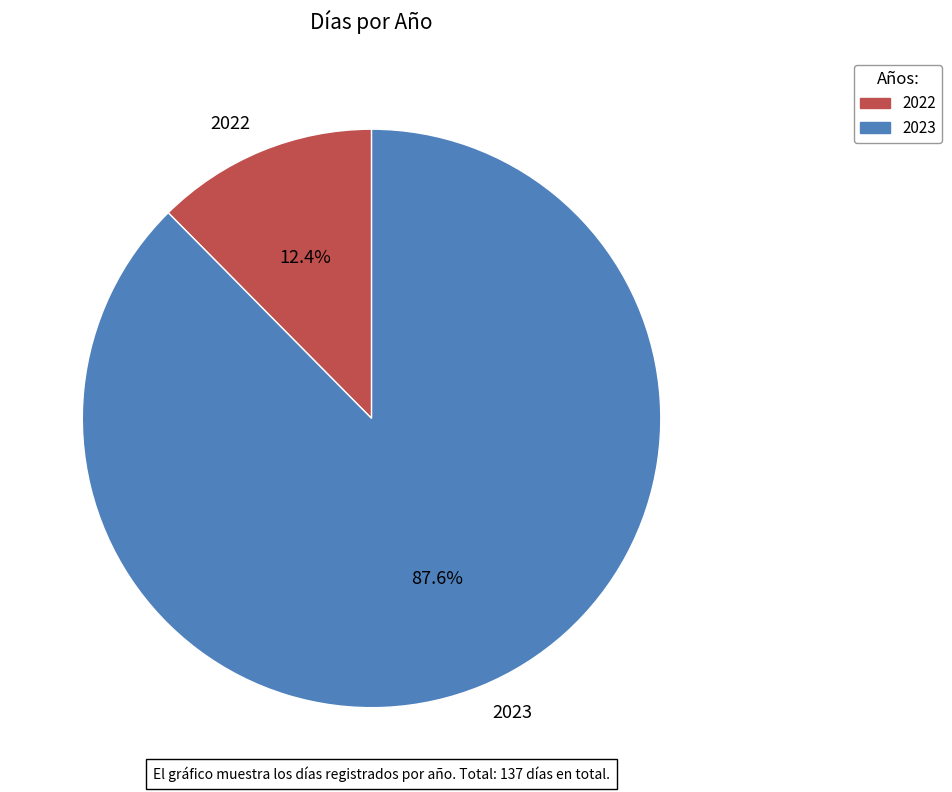

Which slice is the largest?

2023